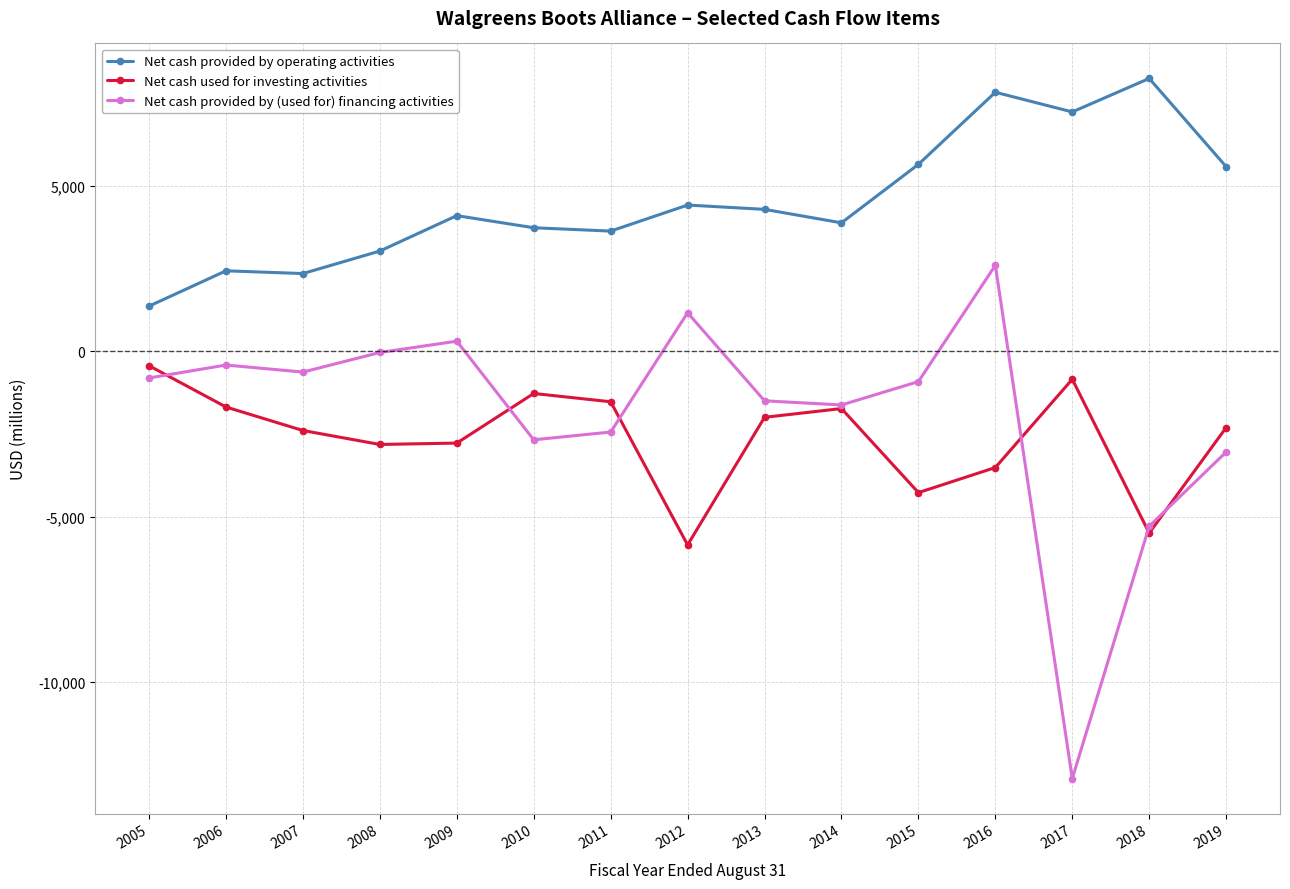

At which label does Net cash provided by (used for) financing activities reach its peak?

2016